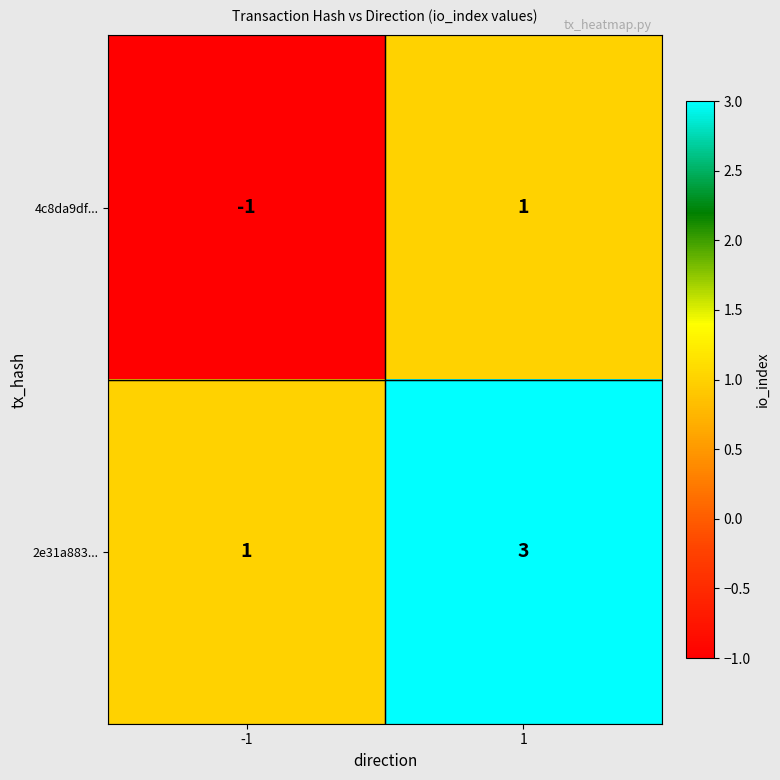

Which series has the largest total across all categories?

2e31a883...